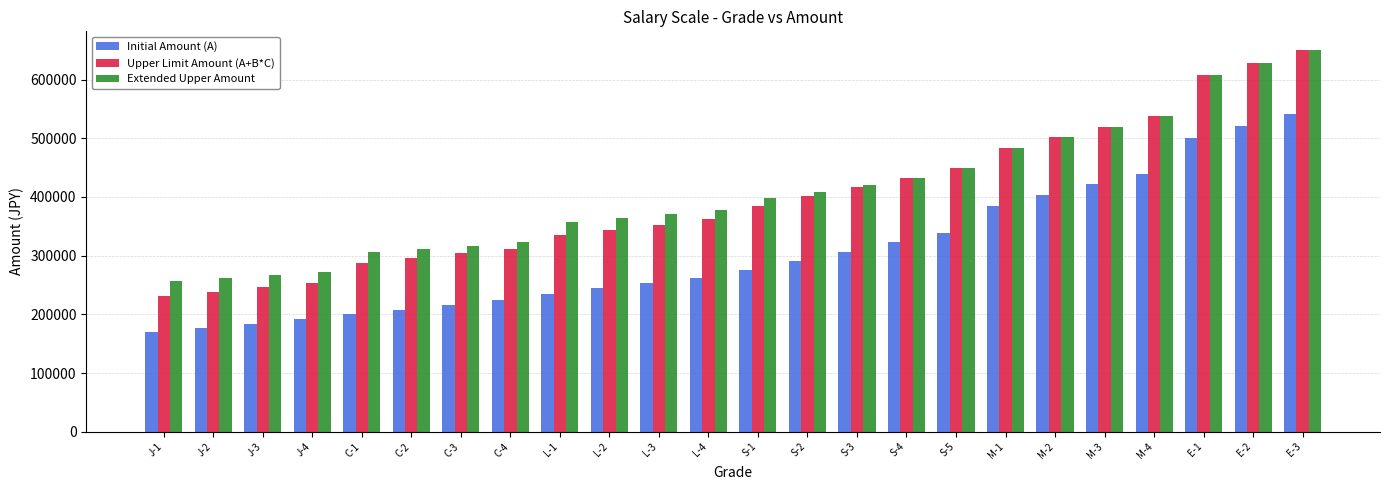

What is the difference between the second highest and second lowest values in the Initial Amount (A) series?

343700